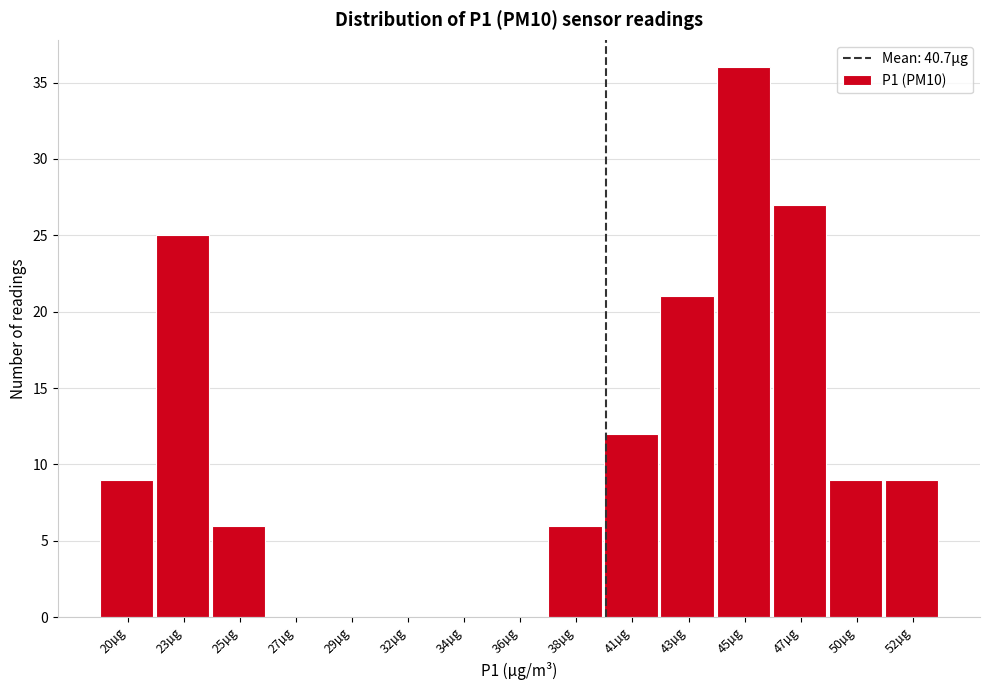

Reading left to right, what are all the values shown in this chart?

20µg=9	23µg=25	25µg=6	27µg=0	29µg=0	32µg=0	34µg=0	36µg=0	38µg=6	41µg=12	43µg=21	45µg=36	47µg=27	50µg=9	52µg=9